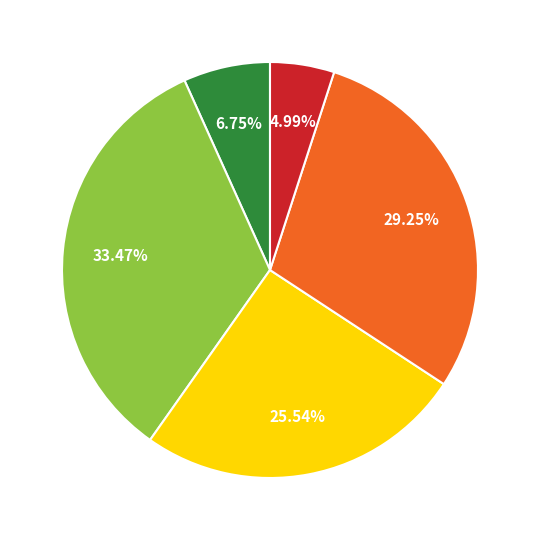

Is there a majority slice in this chart?

No